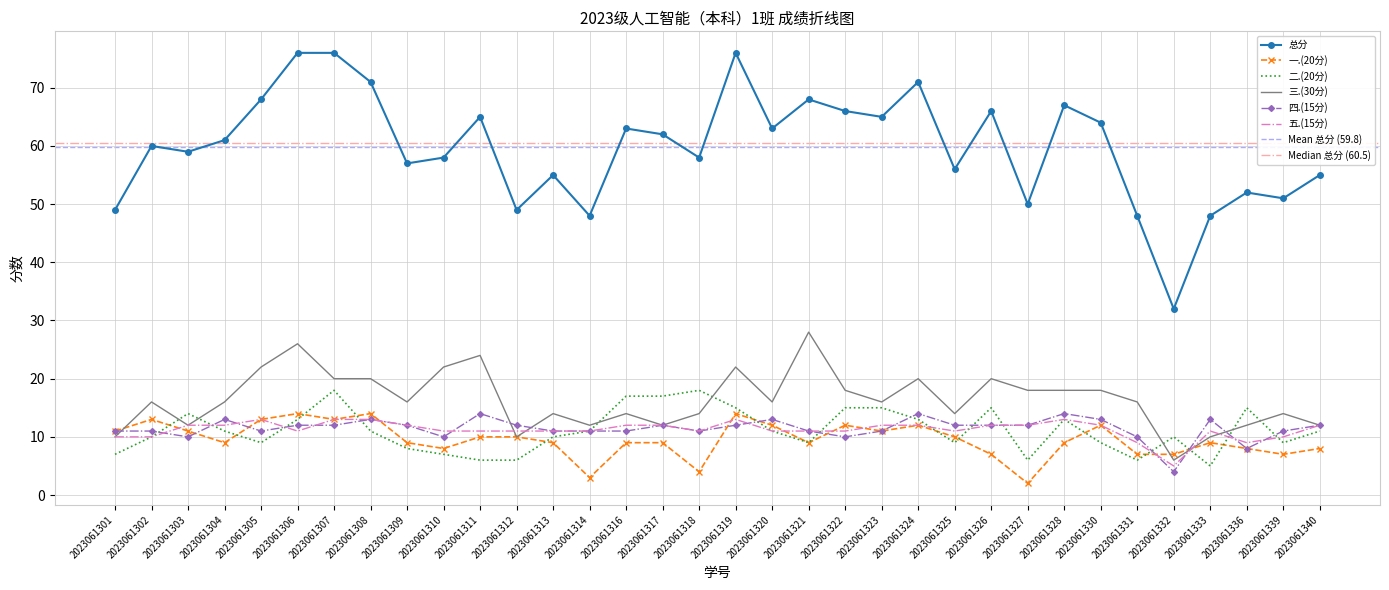

Where is the first local minimum for 二.(20分)?

2023061305